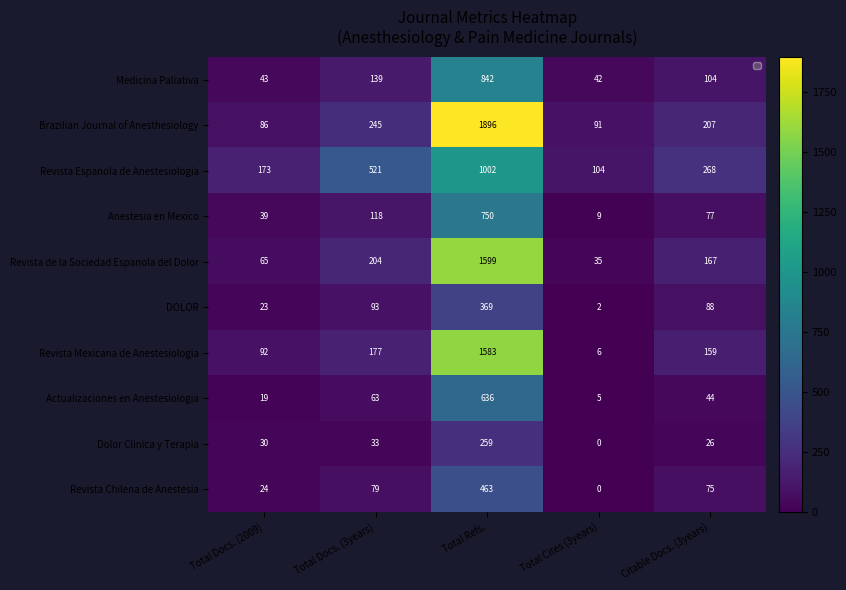

What is the approximate value of Brazilian Journal of Anesthesiology at Total Docs. (3years)?

245